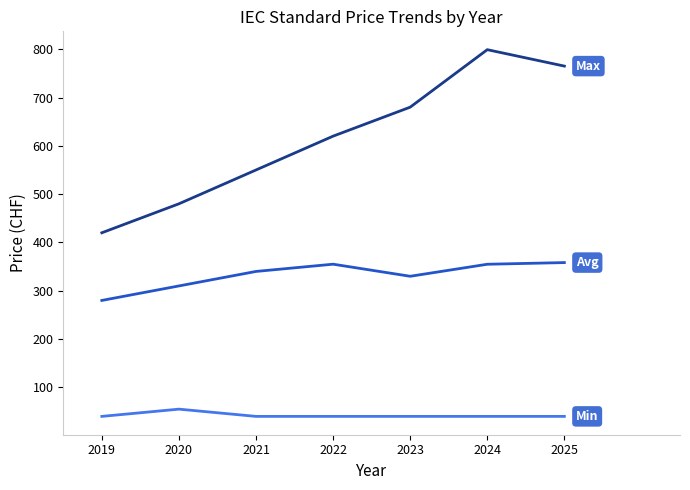

What is the total value across all series at 2024?

1193.9